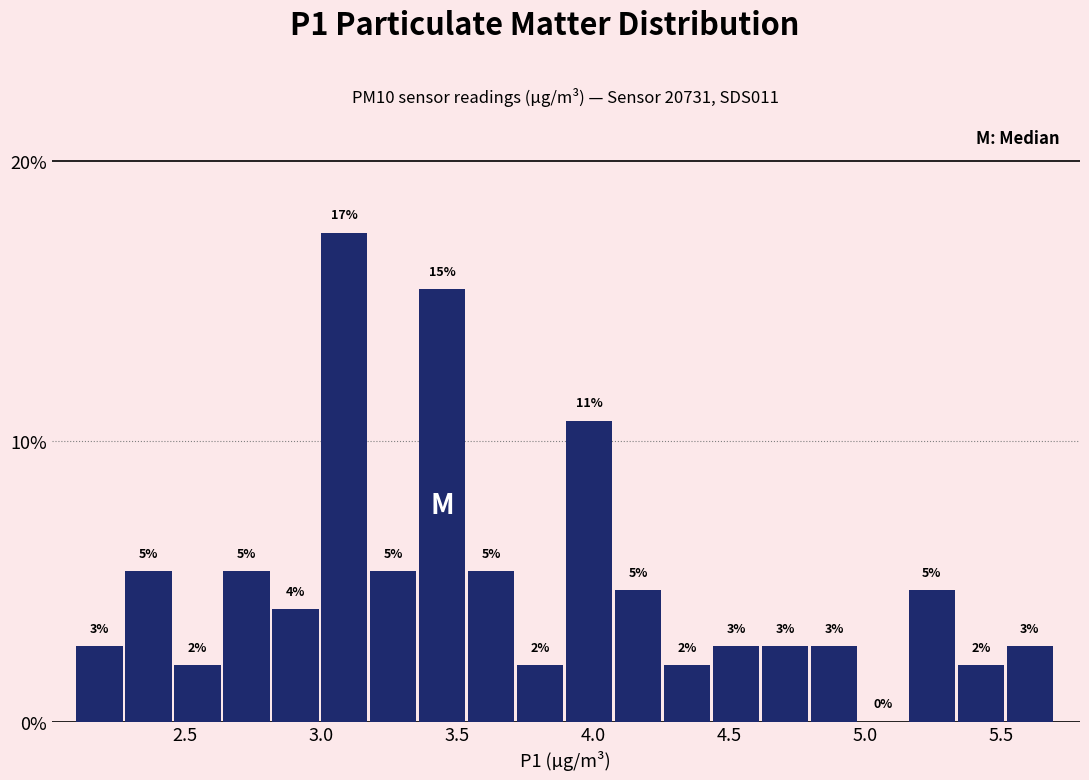

Read against the x-axis, roughly where is the centre of the tallest bar?

3.10